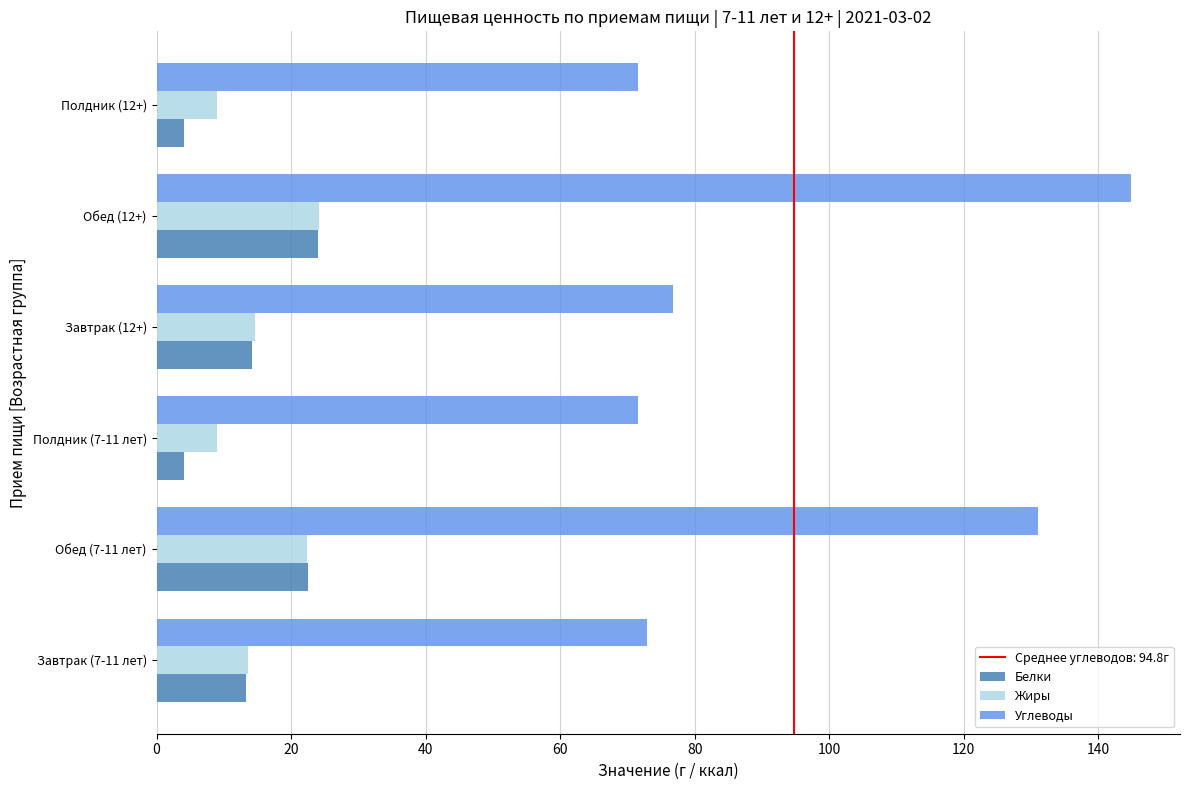

Count the number of categories in the chart.

6